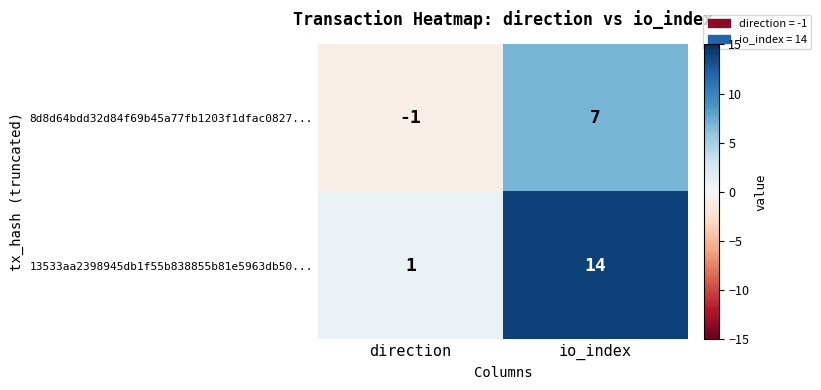

What is the difference between the 13533aa2398945db1f55b838855b81e5963db50... values at io_index and direction?

13